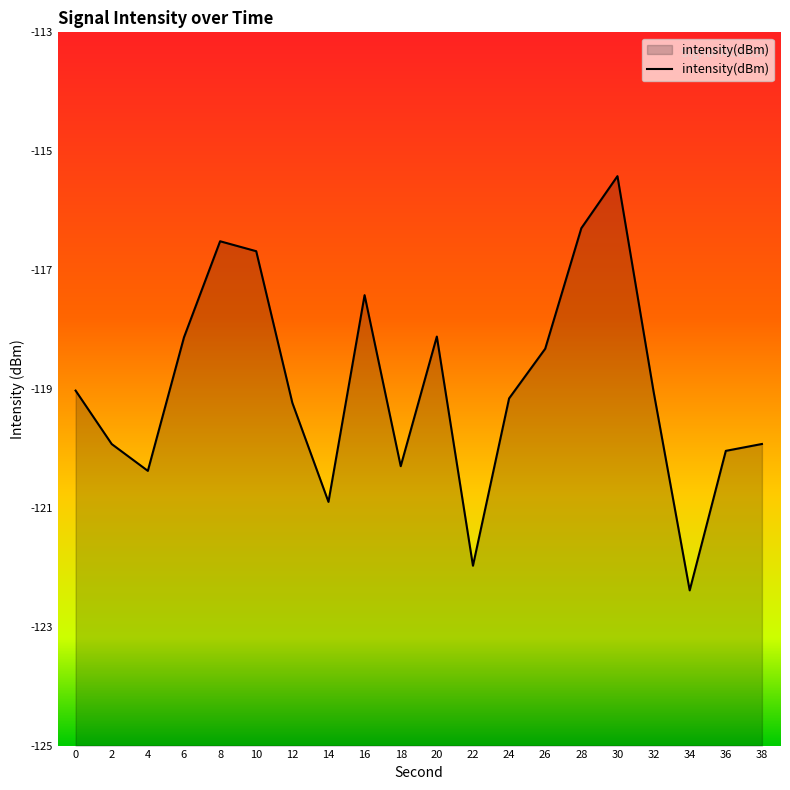

List the labels in order of value, smallest first.

34, 22, 14, 4, 18, 36, 2, 38, 12, 24, 32, 0, 26, 6, 20, 16, 10, 8, 28, 30